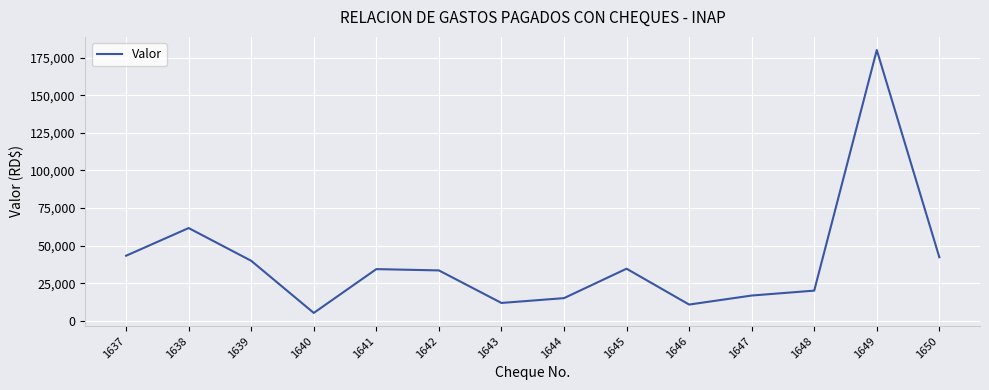

Read the value at 1641.

34476.3